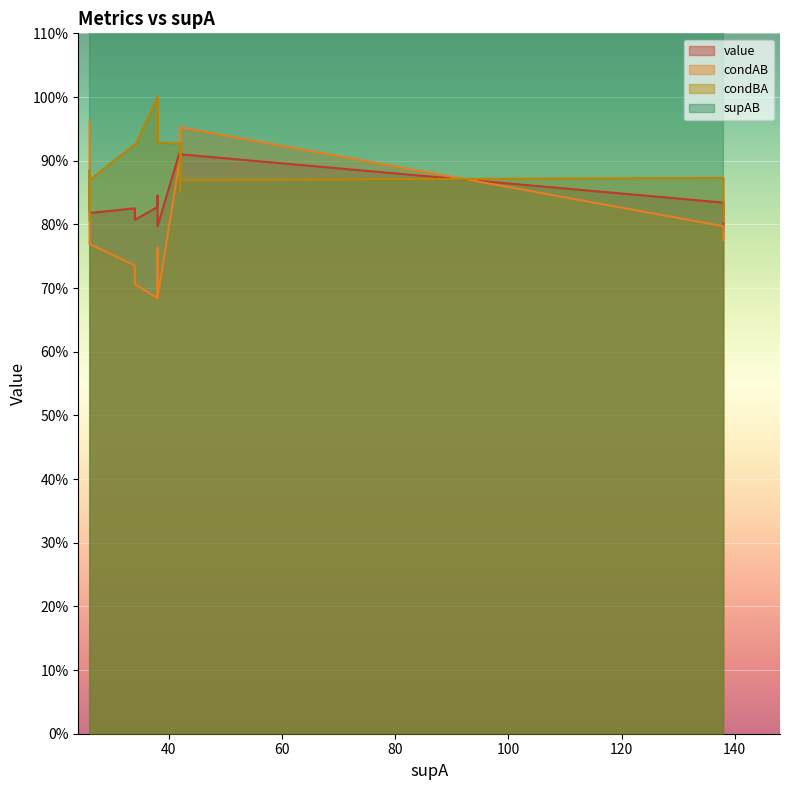

Where is the first local minimum for supAB?

8